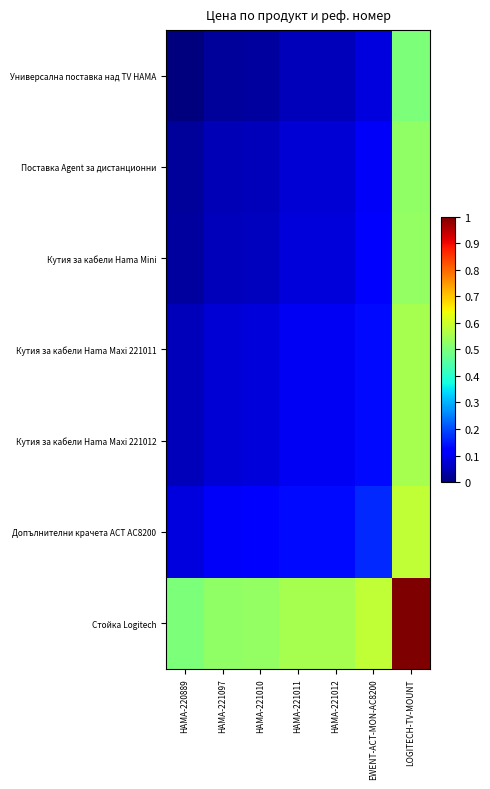

Reading right to left, list all the values displayed in this chart.

Универсална поставка над TV HAMA: LOGITECH-TV-MOUNT=0.5	EWENT-ACT-MON-AC8200=0.1	HAMA-221012=0.1	HAMA-221011=0.1	HAMA-221010=0.0	HAMA-221097=0.0	HAMA-220889=0.0
Поставка Agent за дистанционни: LOGITECH-TV-MOUNT=0.5	EWENT-ACT-MON-AC8200=0.1	HAMA-221012=0.1	HAMA-221011=0.1	HAMA-221010=0.1	HAMA-221097=0.0	HAMA-220889=0.0
Кутия за кабели Hama Mini: LOGITECH-TV-MOUNT=0.5	EWENT-ACT-MON-AC8200=0.1	HAMA-221012=0.1	HAMA-221011=0.1	HAMA-221010=0.1	HAMA-221097=0.1	HAMA-220889=0.0
Кутия за кабели Hama Maxi 221011: LOGITECH-TV-MOUNT=0.6	EWENT-ACT-MON-AC8200=0.1	HAMA-221012=0.1	HAMA-221011=0.1	HAMA-221010=0.1	HAMA-221097=0.1	HAMA-220889=0.1
Кутия за кабели Hama Maxi 221012: LOGITECH-TV-MOUNT=0.6	EWENT-ACT-MON-AC8200=0.1	HAMA-221012=0.1	HAMA-221011=0.1	HAMA-221010=0.1	HAMA-221097=0.1	HAMA-220889=0.1
Допълнителни крачета ACT AC8200: LOGITECH-TV-MOUNT=0.6	EWENT-ACT-MON-AC8200=0.2	HAMA-221012=0.1	HAMA-221011=0.1	HAMA-221010=0.1	HAMA-221097=0.1	HAMA-220889=0.1
Стойка Logitech: LOGITECH-TV-MOUNT=1.0	EWENT-ACT-MON-AC8200=0.6	HAMA-221012=0.6	HAMA-221011=0.6	HAMA-221010=0.5	HAMA-221097=0.5	HAMA-220889=0.5